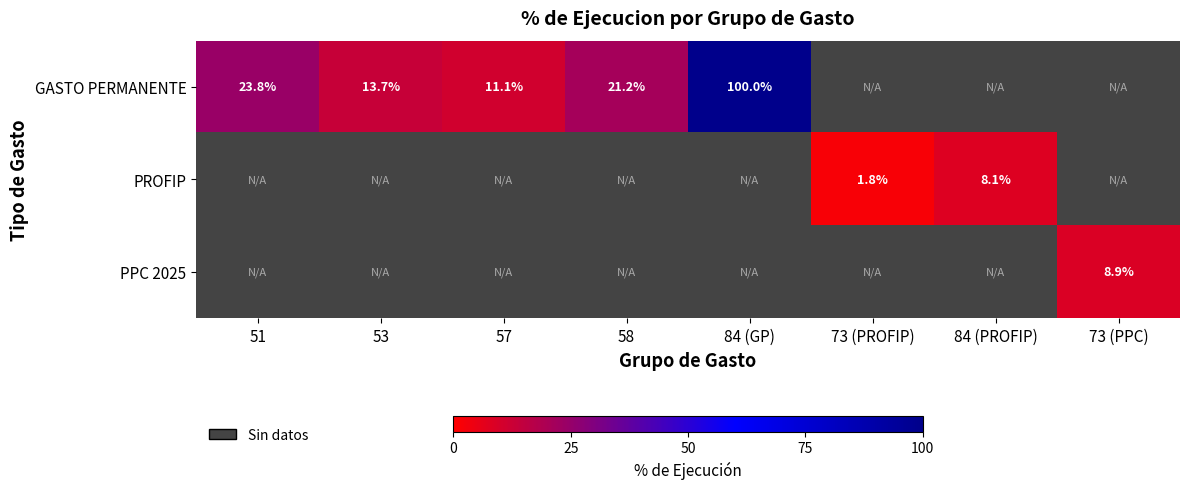

The PROFIP series shows 1.8 at 73 (PROFIP). True or false?

True